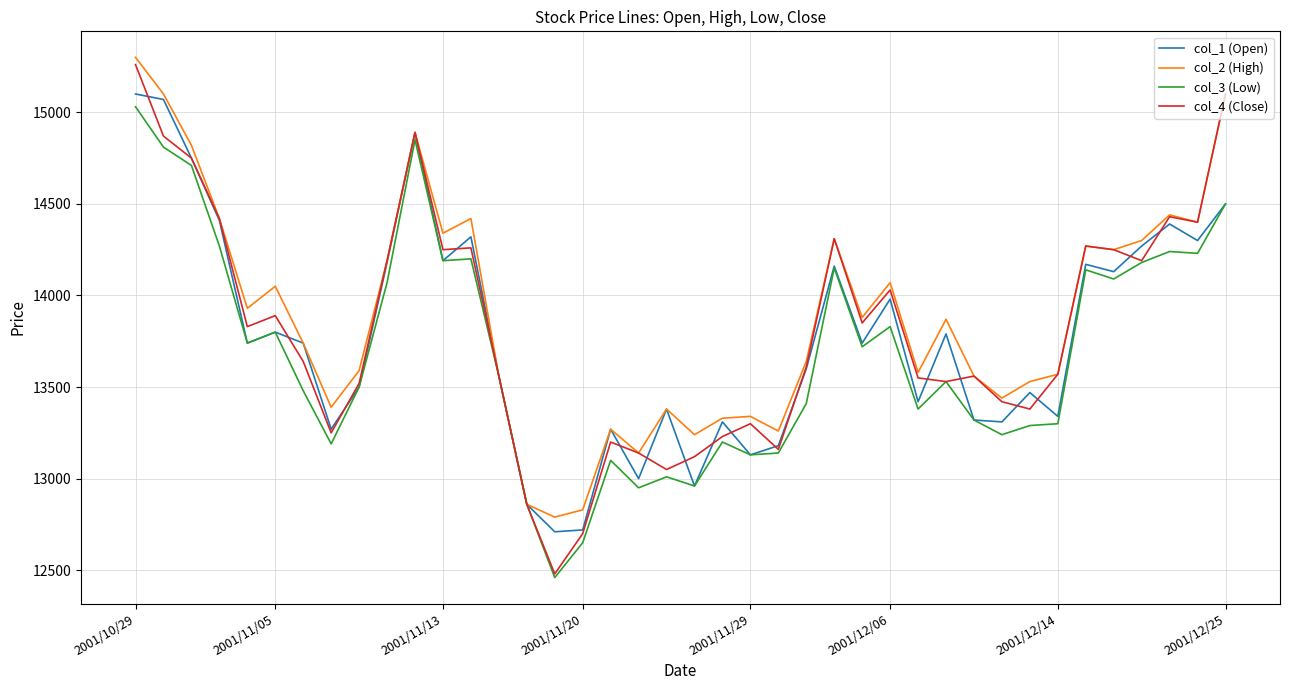

What is the maximum value for col_4 (Close)?

15260